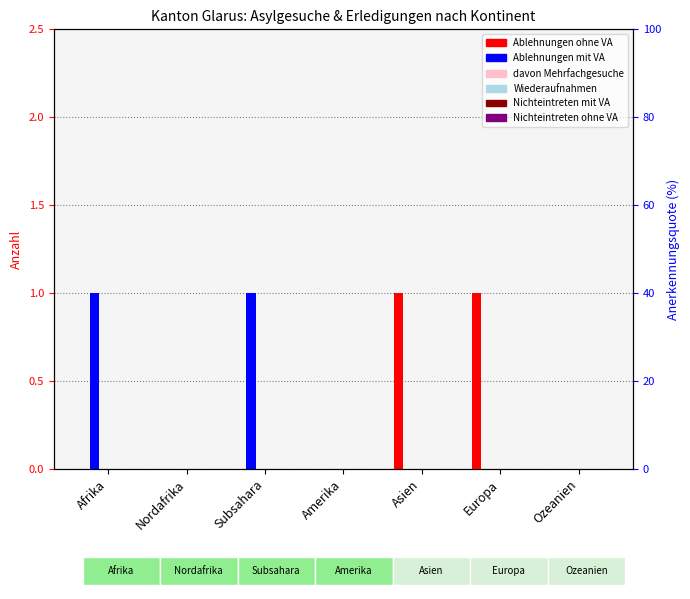

Reading left to right, what are all the values shown in this chart?

Ablehnungen ohne VA: 0	0	0	0	1	1	0
Ablehnungen mit VA: 1	0	1	0	0	0	0
davon Mehrfachgesuche: 0	0	0	0	0	0	0
Wiederaufnahmen: 0	0	0	0	0	0	0
Nichteintreten mit VA: 0	0	0	0	0	0	0
Nichteintreten ohne VA: 0	0	0	0	0	0	0